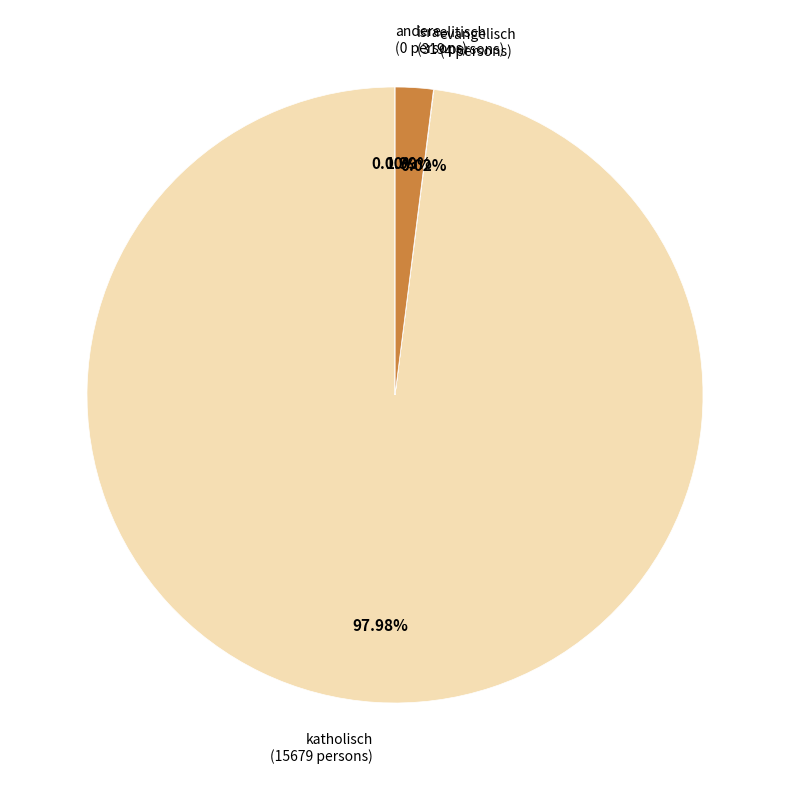

To the nearest percent, what is the difference between the largest and smallest slice percentages?

98%